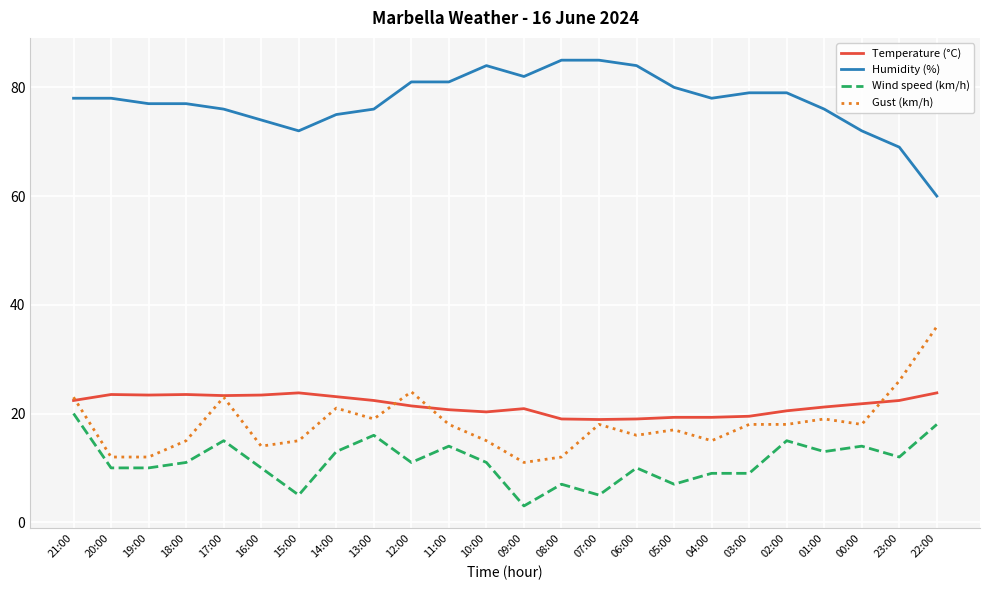

True or false: Wind speed (km/h) and Temperature (°C) cross at least once.

False